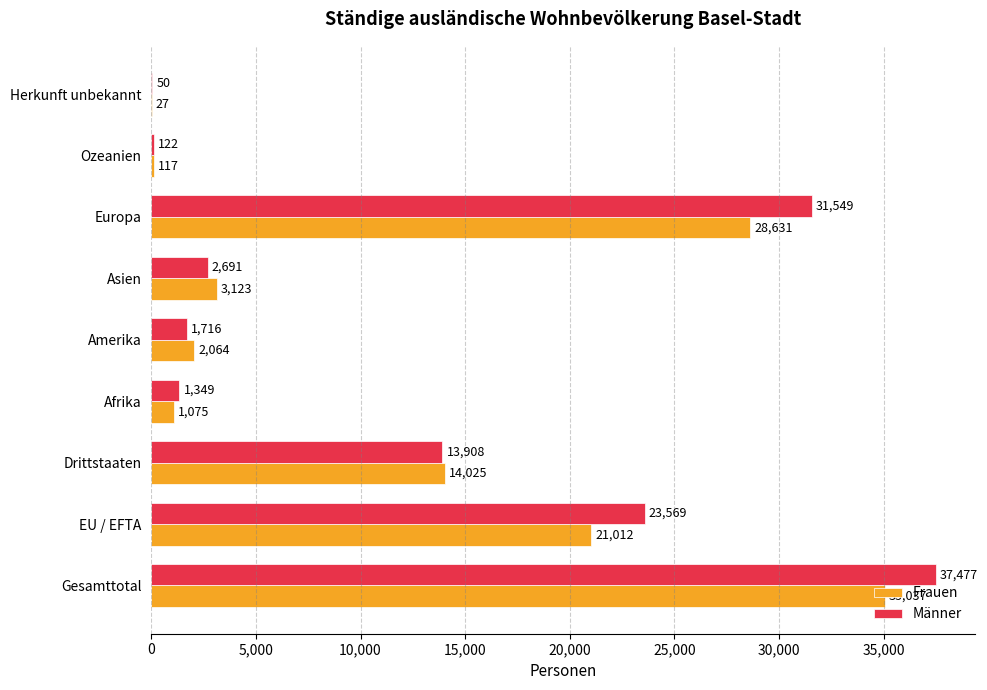

What is the sum of all Männer values?

112431